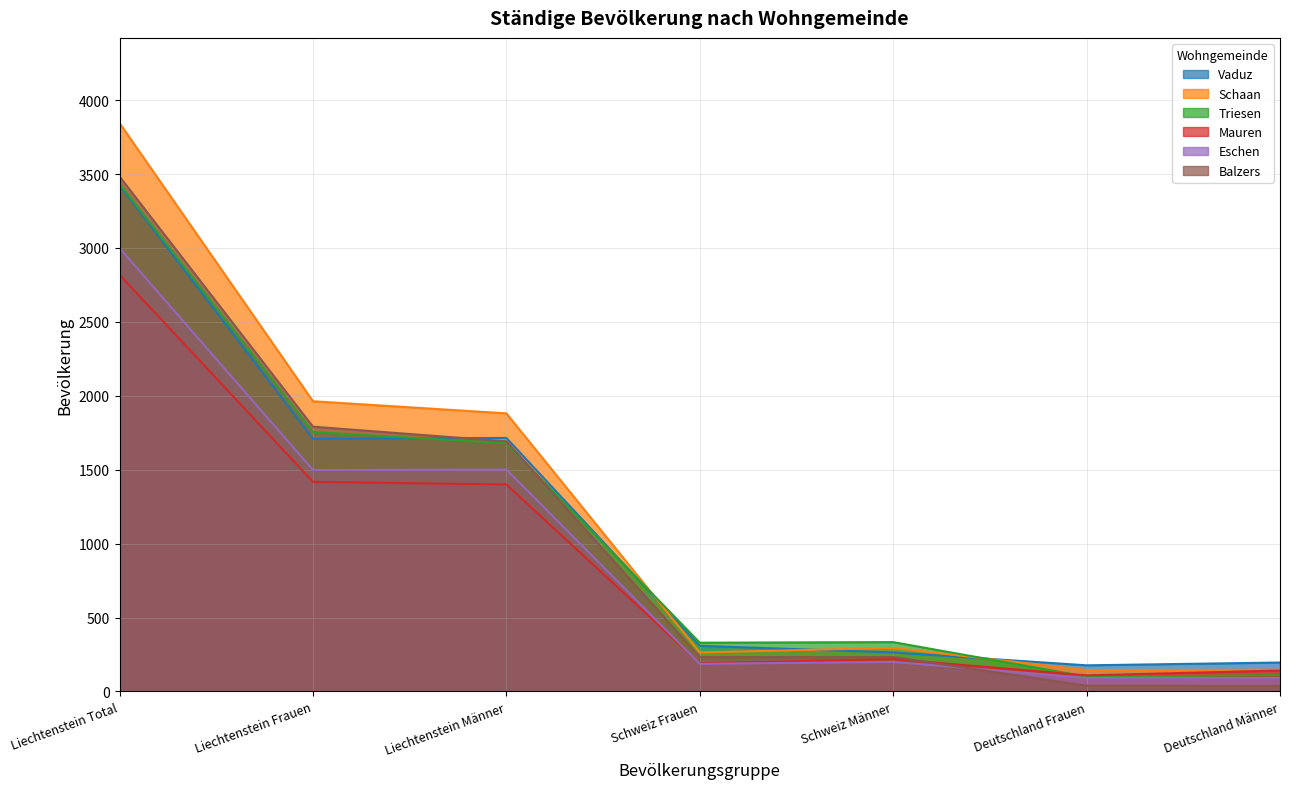

Between which two adjacent categories do Balzers and Triesen first intersect?

Liechtenstein Männer and Schweiz Frauen